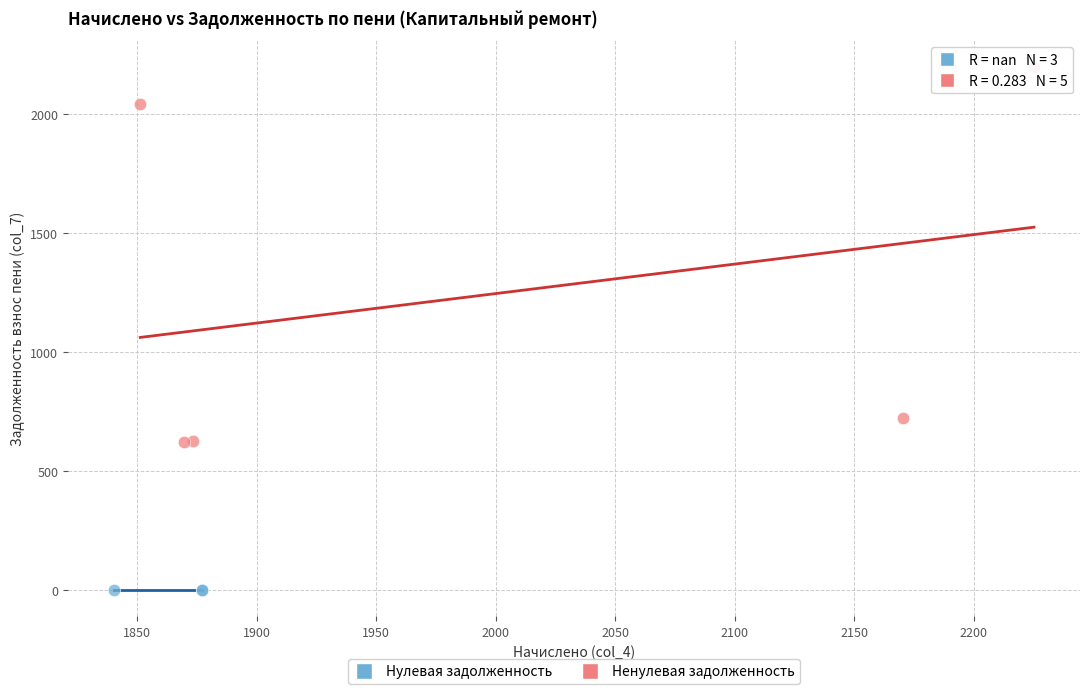

Which series contains the lowest Y value?

Нулевая задолженность